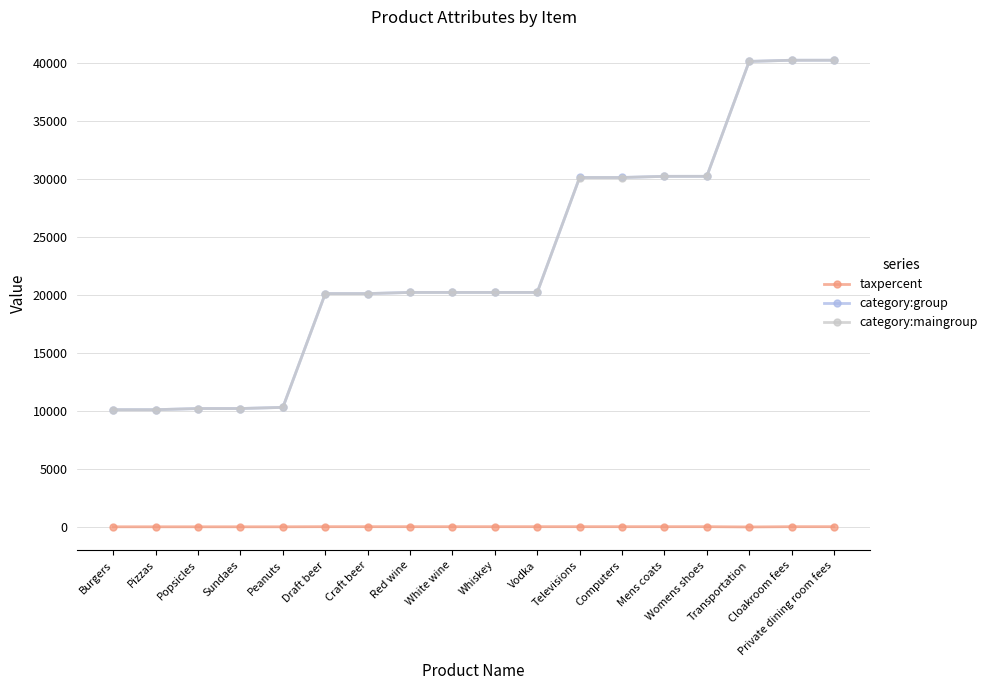

True or false: taxpercent and category:group cross at least once.

False